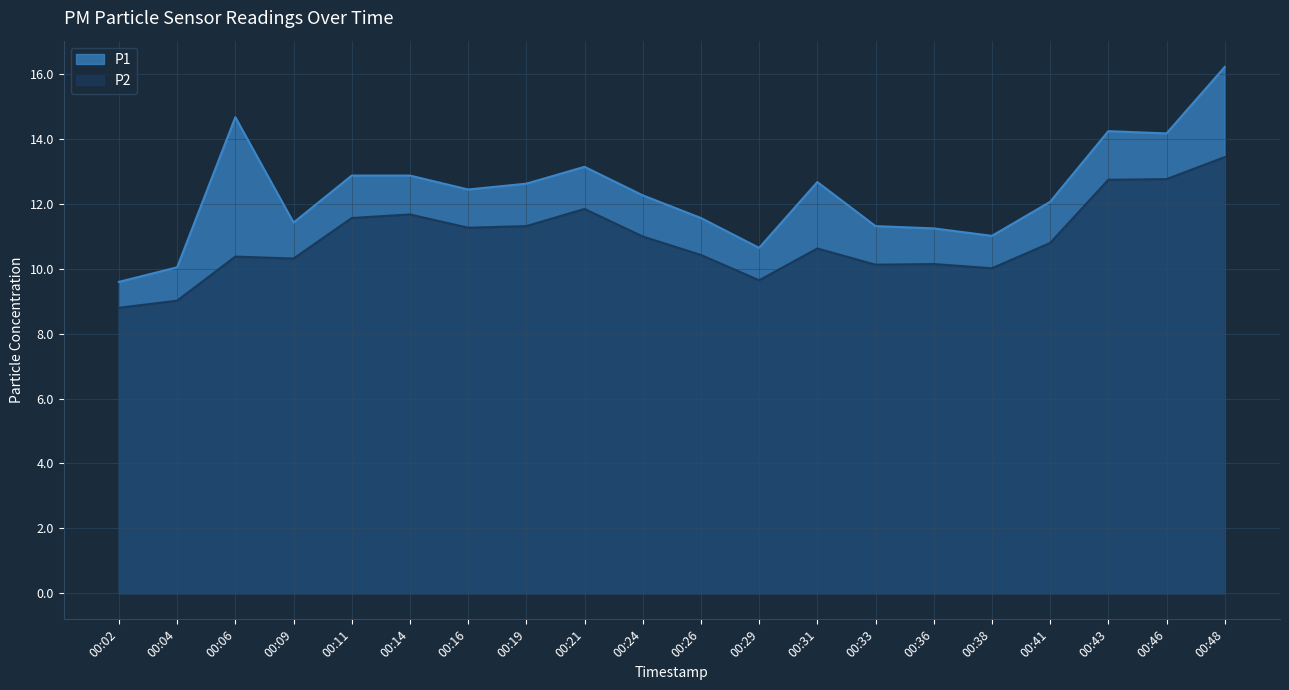

The P2 series shows 10.4 at 00:06. True or false?

True